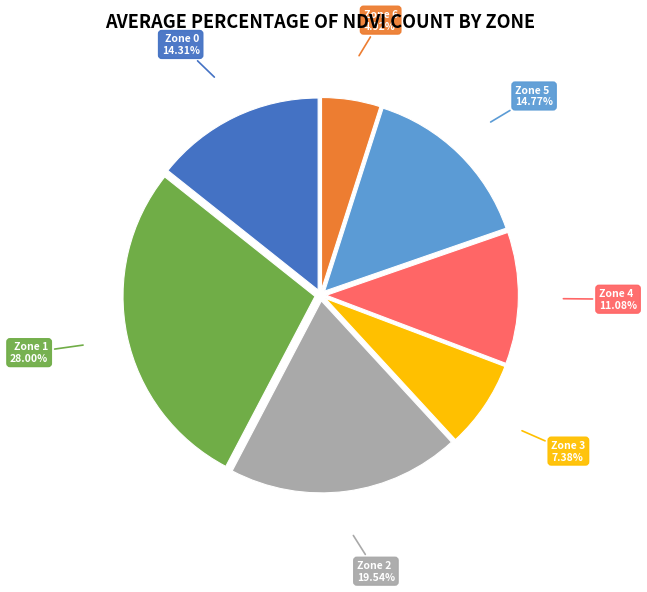

Is there a majority slice in this chart?

No